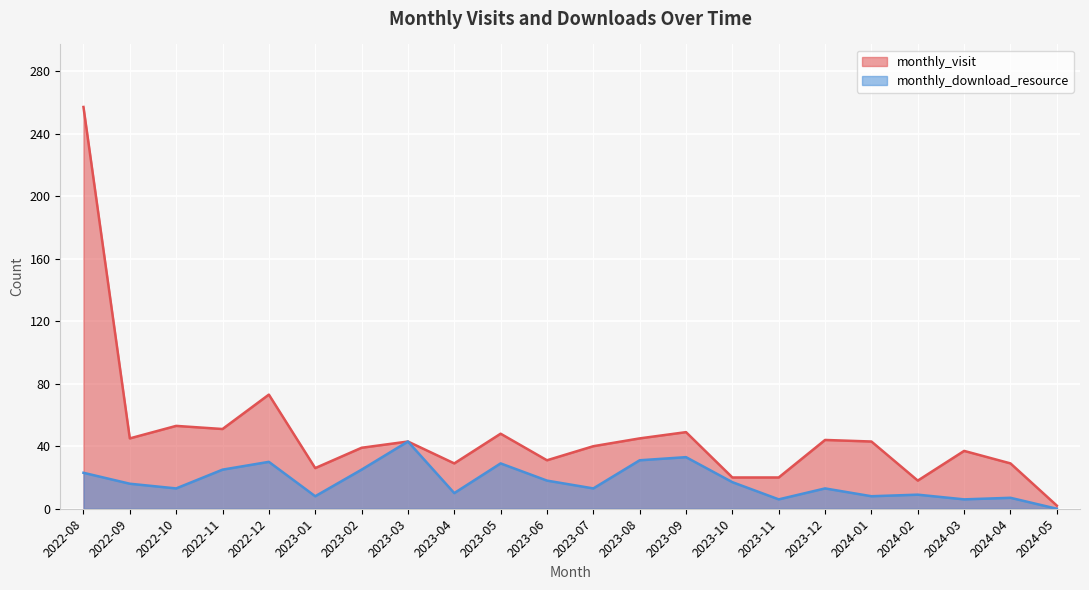

What position from the left is 2024-03?

20